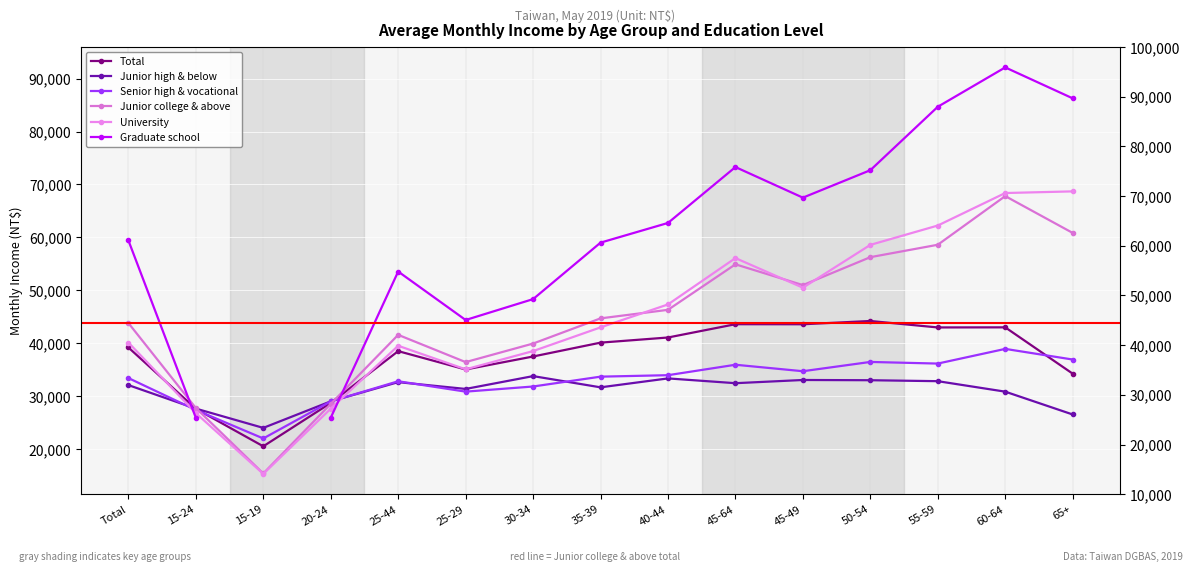

What is the difference between the highest and lowest values at 25-44?

20905.0